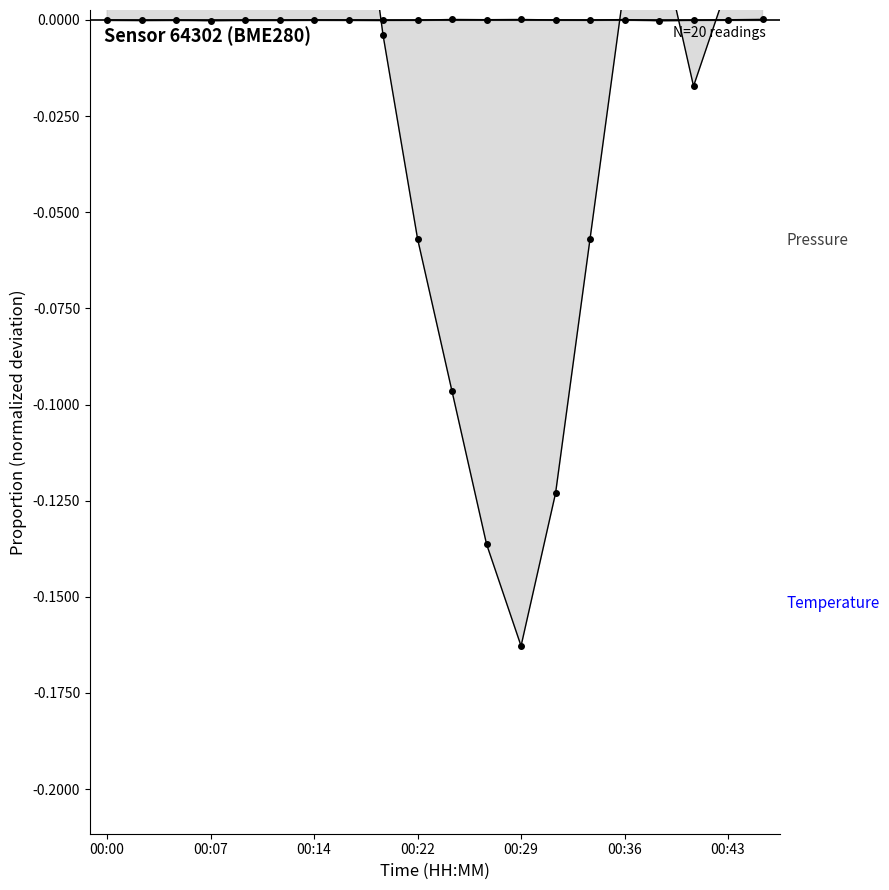

Reading right to left, what are all the values shown in this chart?

pressure: 00:46=0.0	00:43=0.0	00:41=-0.0	00:39=-0.0	00:36=0.0	00:34=-0.0	00:31=0.0	00:29=0.0	00:26=0.0	00:24=0.0	00:22=-0.0	00:19=-0.0	00:17=-0.0	00:14=0.0	00:12=-0.0	00:09=-0.0	00:07=-0.0	00:05=-0.0	00:02=-0.0	00:00=-0.0
temperature: 00:46=0.1	00:43=0.0	00:41=-0.0	00:39=0.0	00:36=0.0	00:34=-0.1	00:31=-0.1	00:29=-0.2	00:26=-0.1	00:24=-0.1	00:22=-0.1	00:19=-0.0	00:17=0.1	00:14=0.1	00:12=0.0	00:09=0.1	00:07=0.1	00:05=0.1	00:02=0.1	00:00=0.1